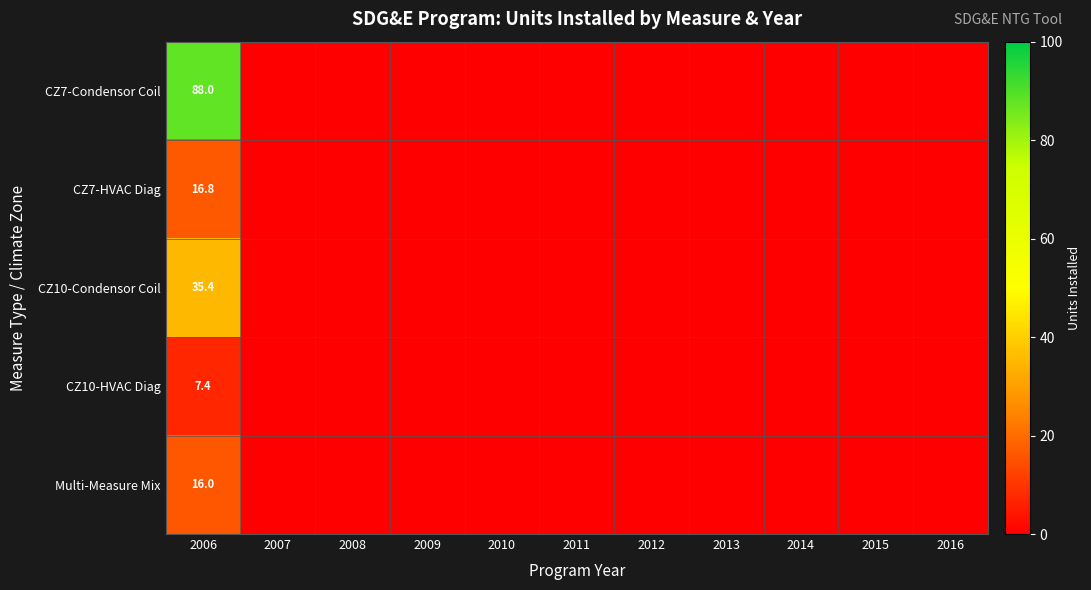

Rank the series at 2006 from lowest to highest value.

CZ10-HVAC Diag, Multi-Measure Mix, CZ7-HVAC Diag, CZ10-Condensor Coil, CZ7-Condensor Coil